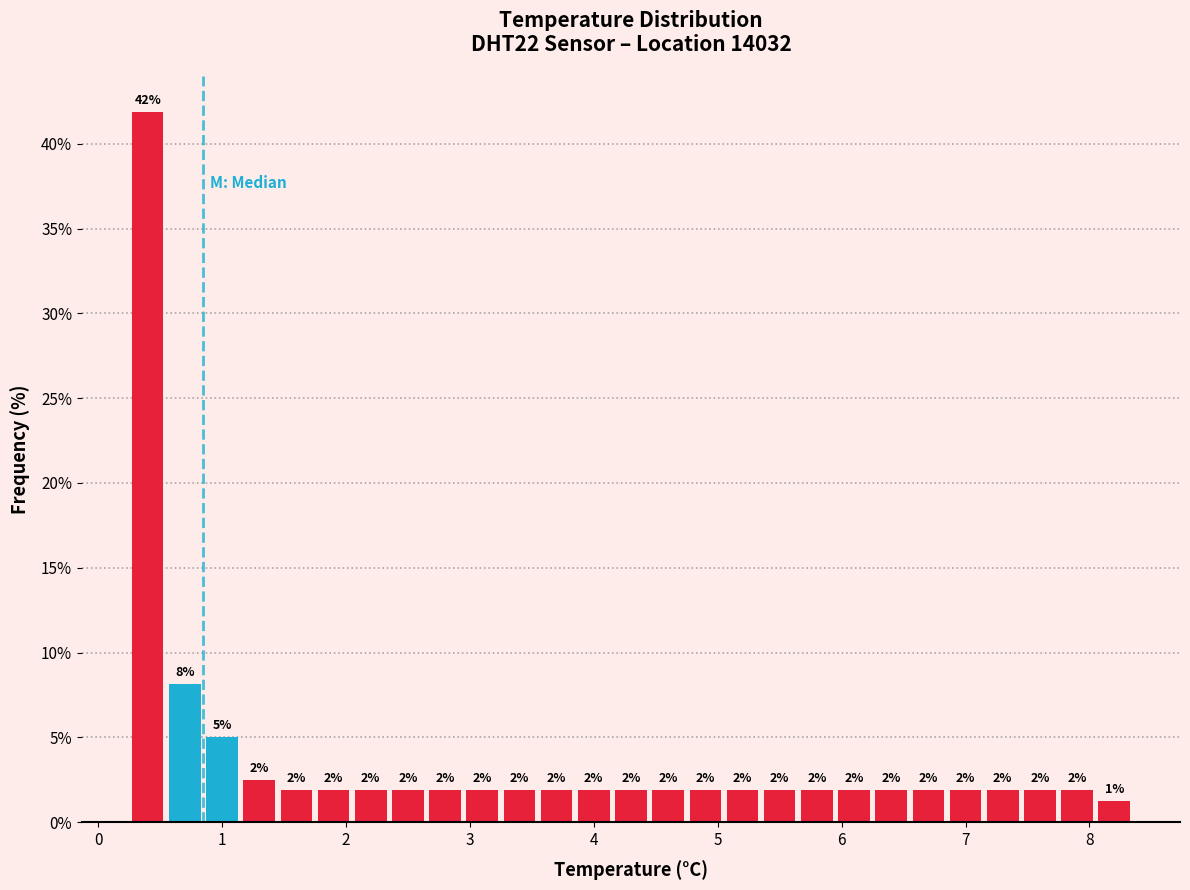

Read against the x-axis, roughly where is the centre of the tallest bar?

0.4